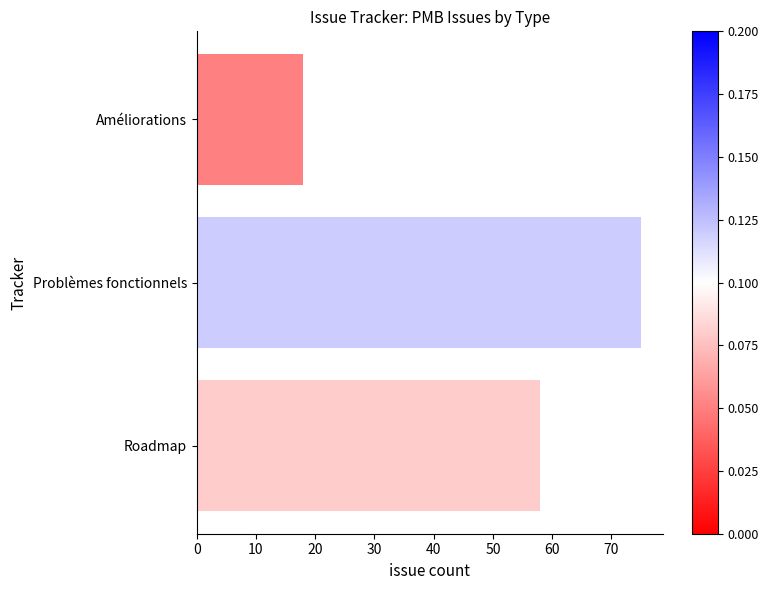

Are the bars horizontal?

Yes